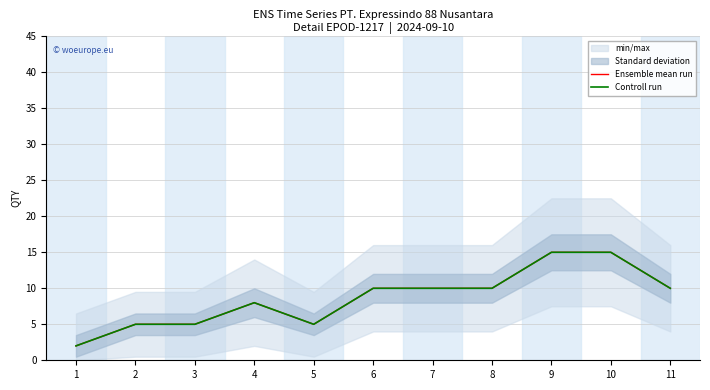

Rank the categories by Ensemble mean run value from lowest to highest.

1, 2, 3, 5, 4, 6, 7, 8, 11, 9, 10